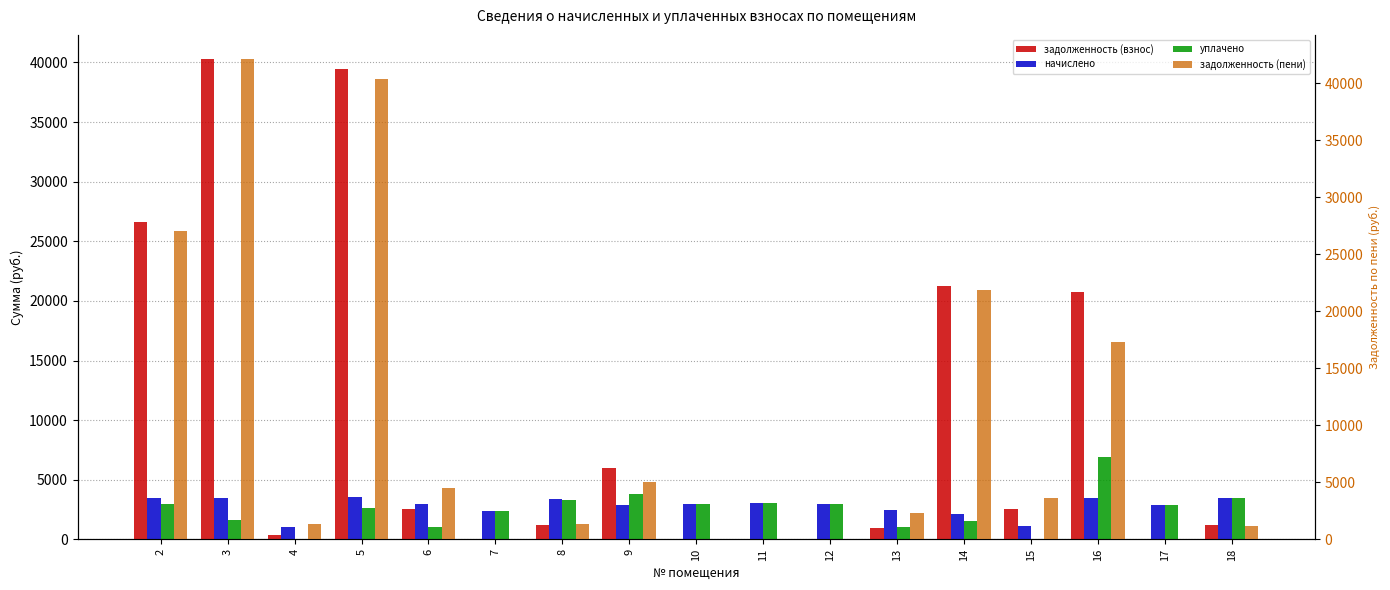

Which category has the highest value across all series?

3